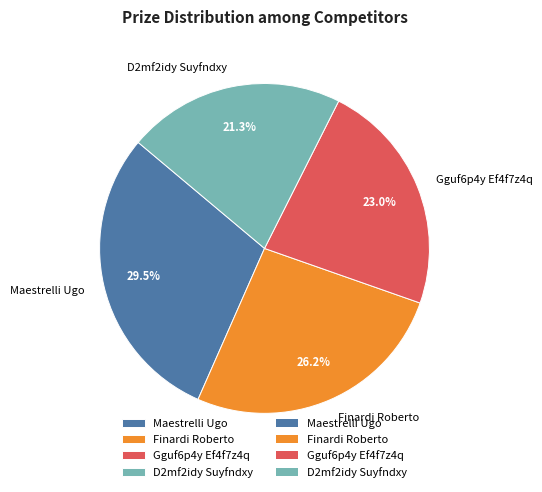

Does any single category account for the majority?

No